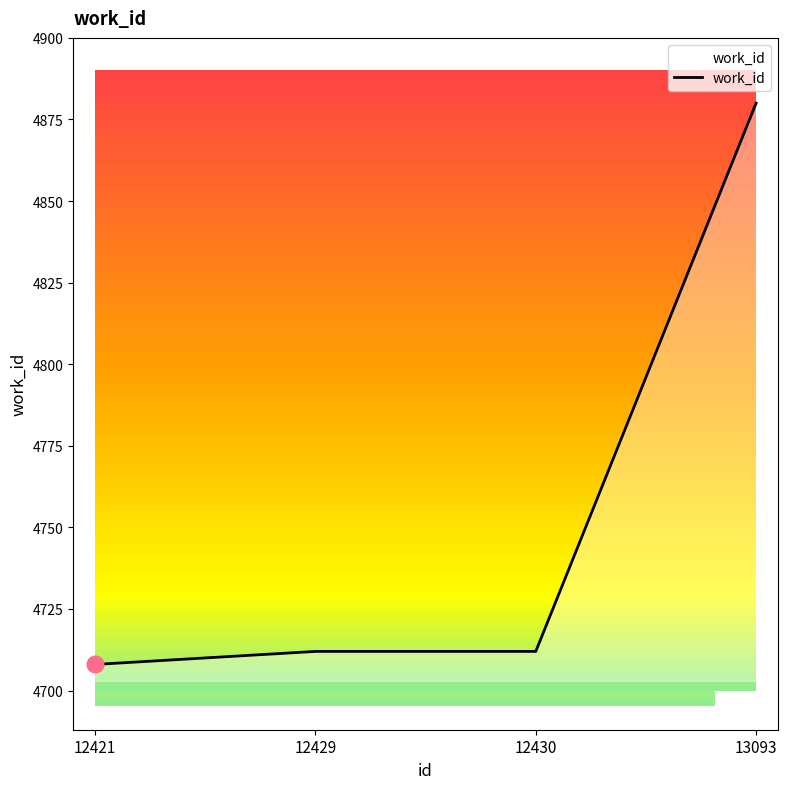

True or false: the data shows 8368 at 12429.

False